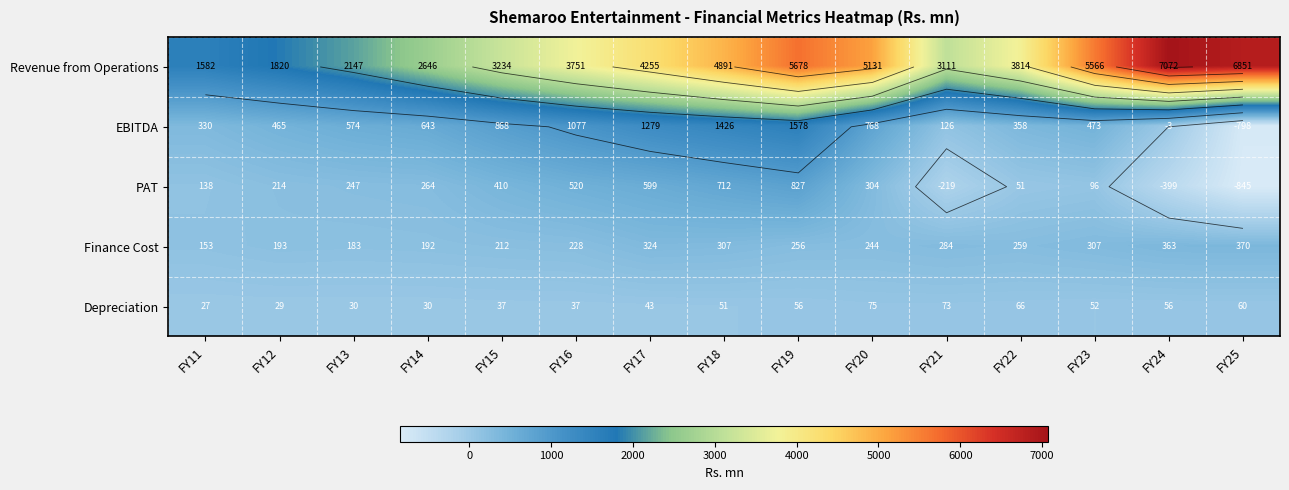

How many data points does each series have?

15